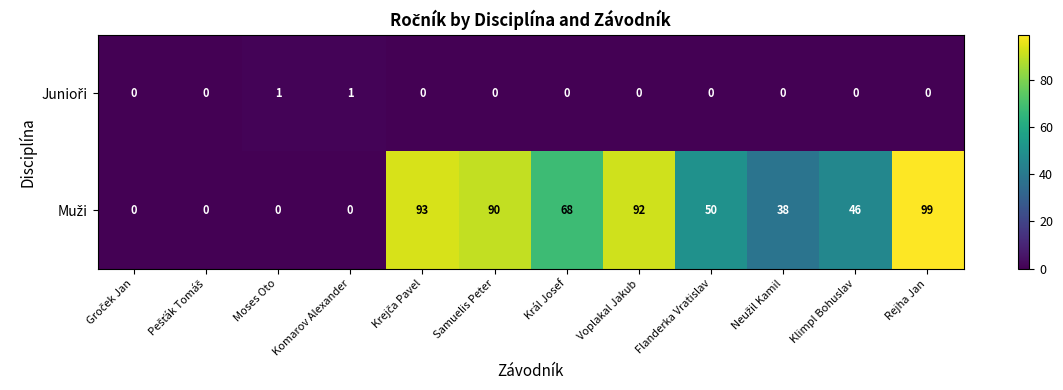

What is the maximum value shown in the chart?

99